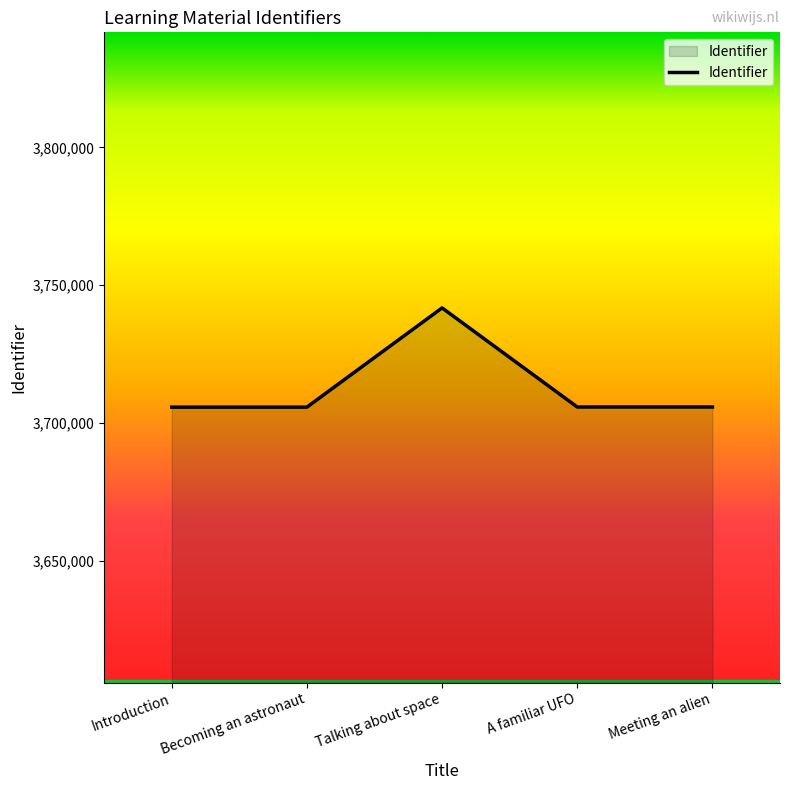

Is it true that the value at Introduction is 6105122?

False